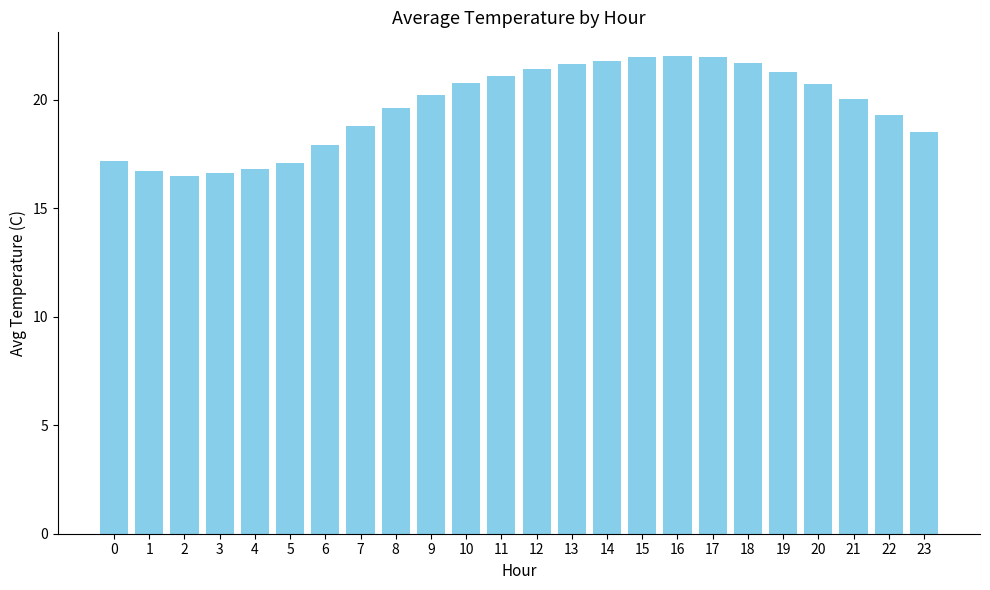

Is it true that the value at 12 is 21.4?

True